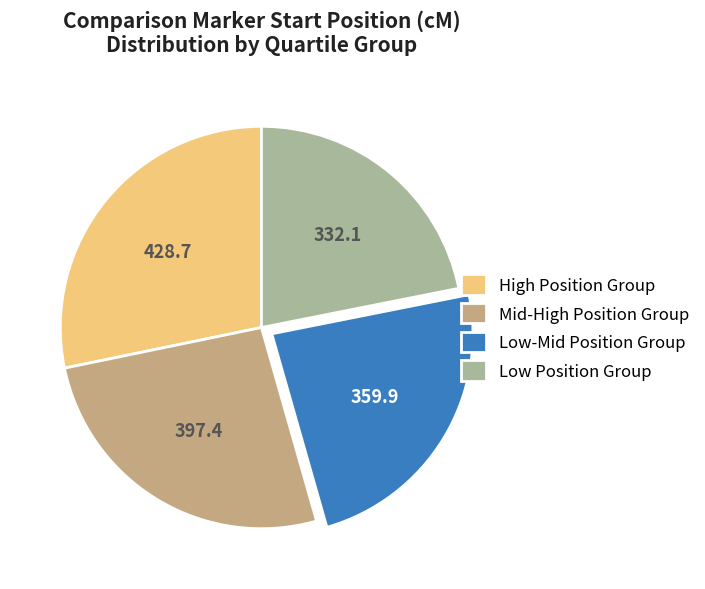

Is the sum of Mid-High Position Group and High Position Group greater than half?

Yes